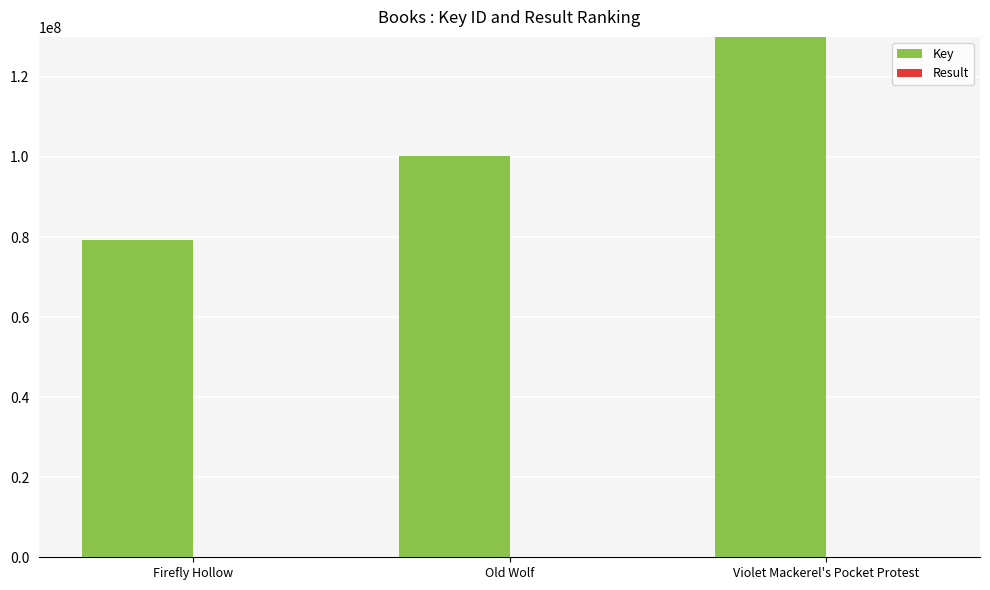

Is it true that Result equals 2 at Violet Mackerel's Pocket Protest?

False